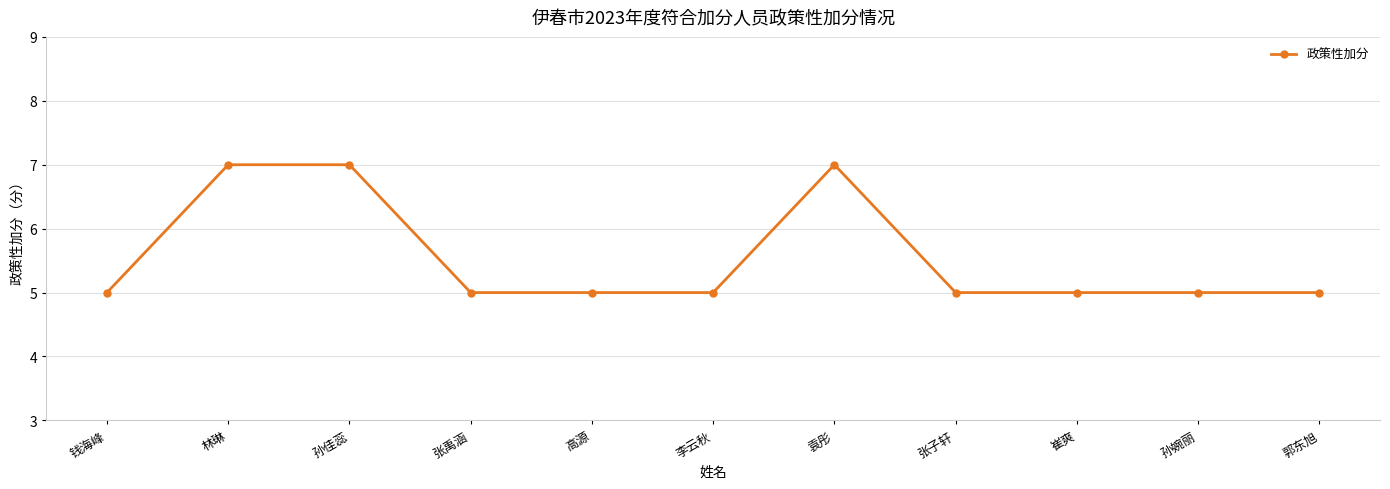

What is the difference between the maximum and minimum values?

2